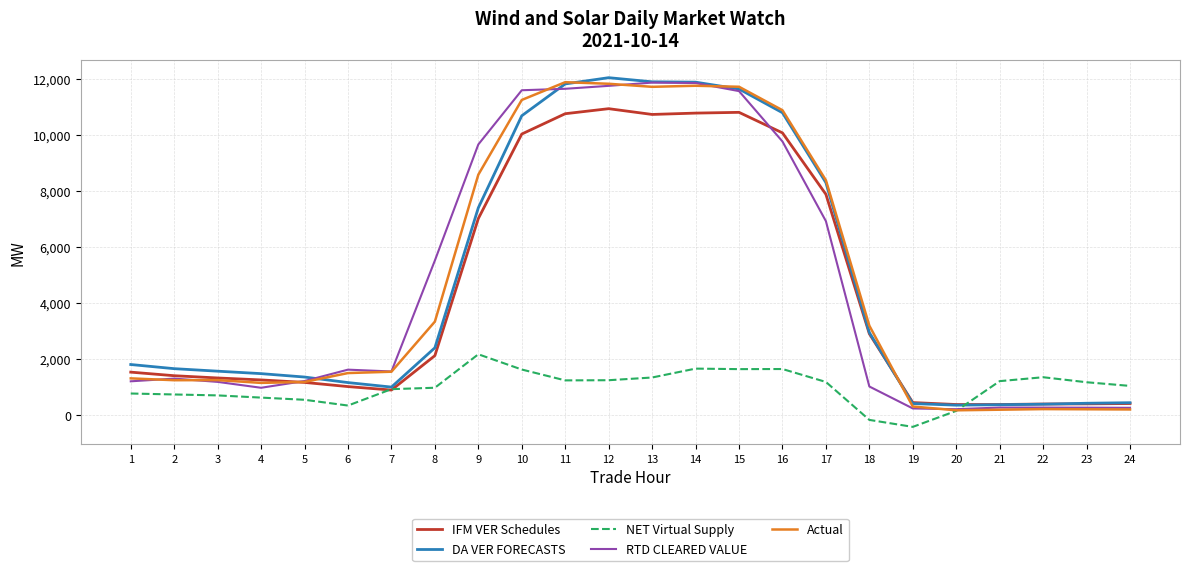

The value of NET Virtual Supply at 20 is 160.4. True or false?

True